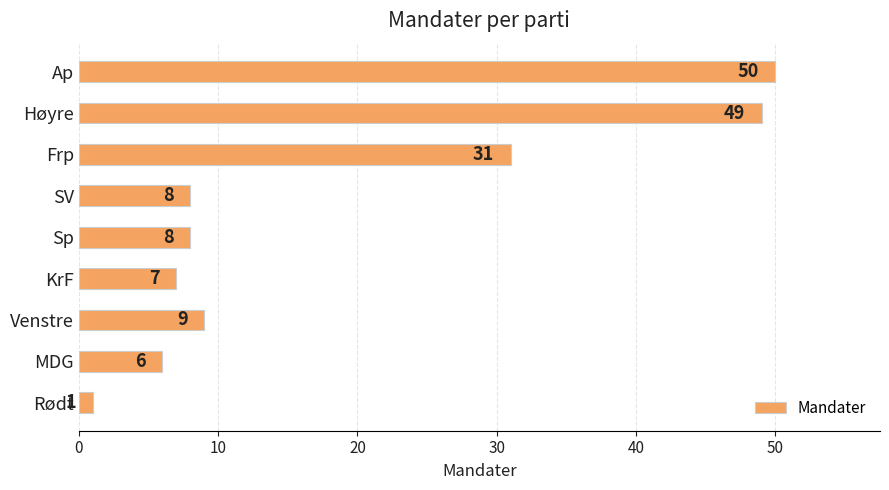

What is the ratio of the value at Ap to the value at Venstre?

5.6